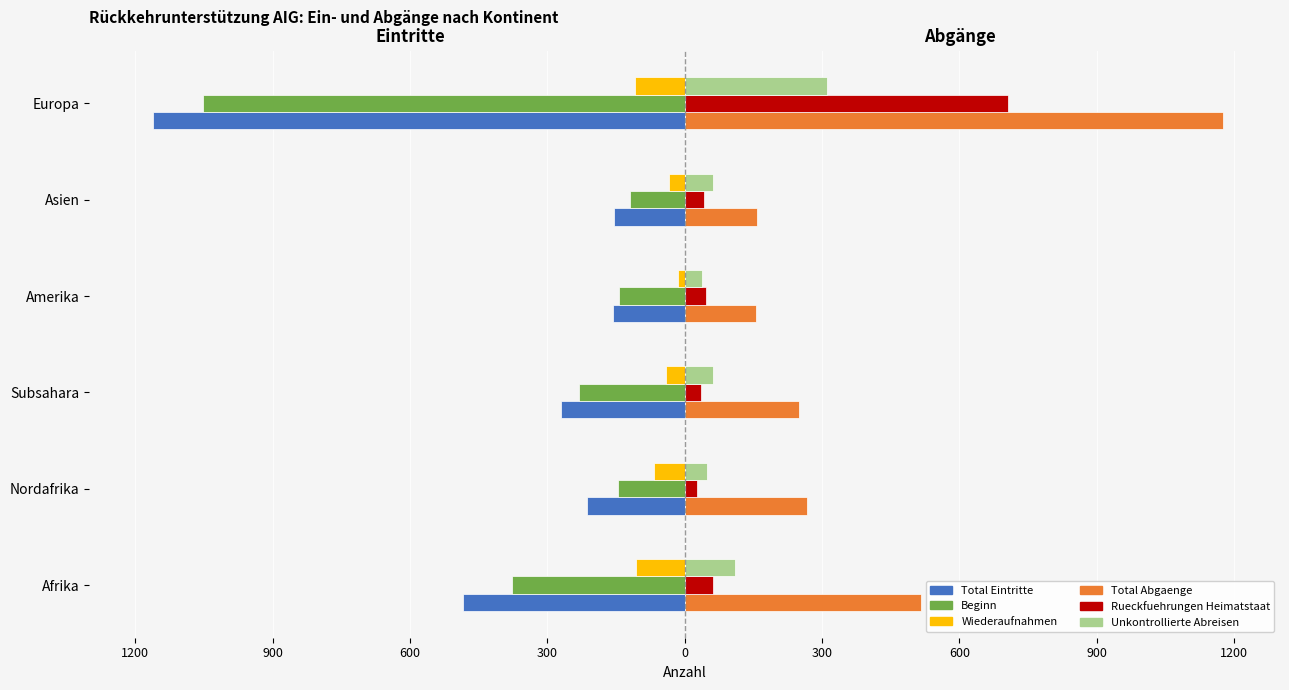

How many bars are there in total?

36